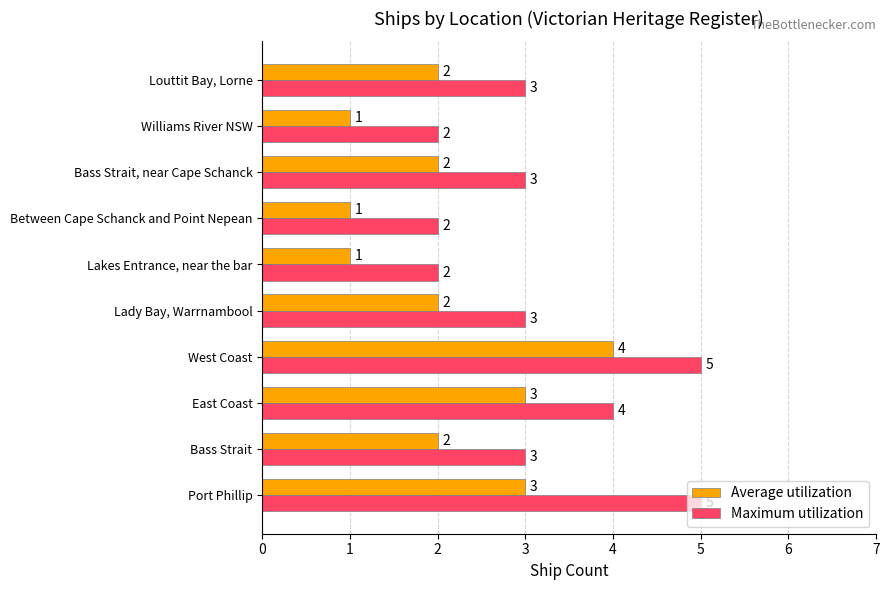

Read the Maximum utilization value at Bass Strait.

3